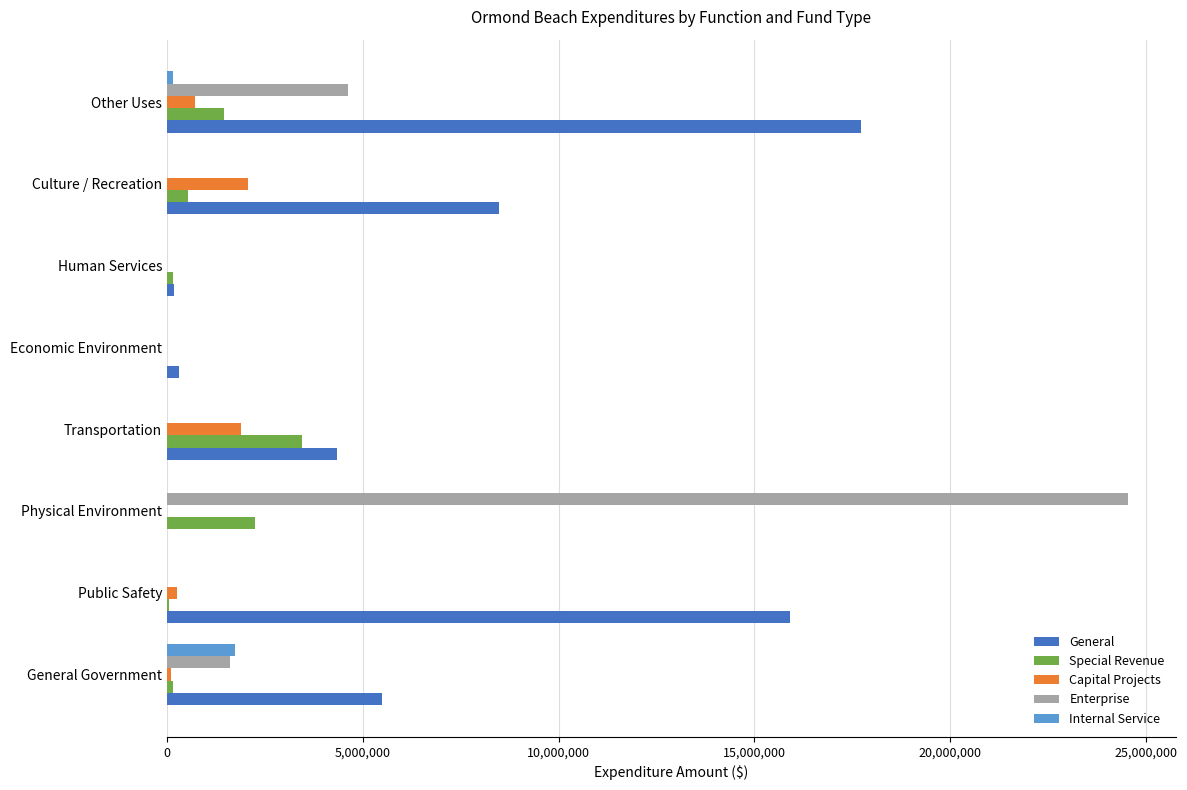

The value of General at Physical Environment is -9822298. True or false?

False